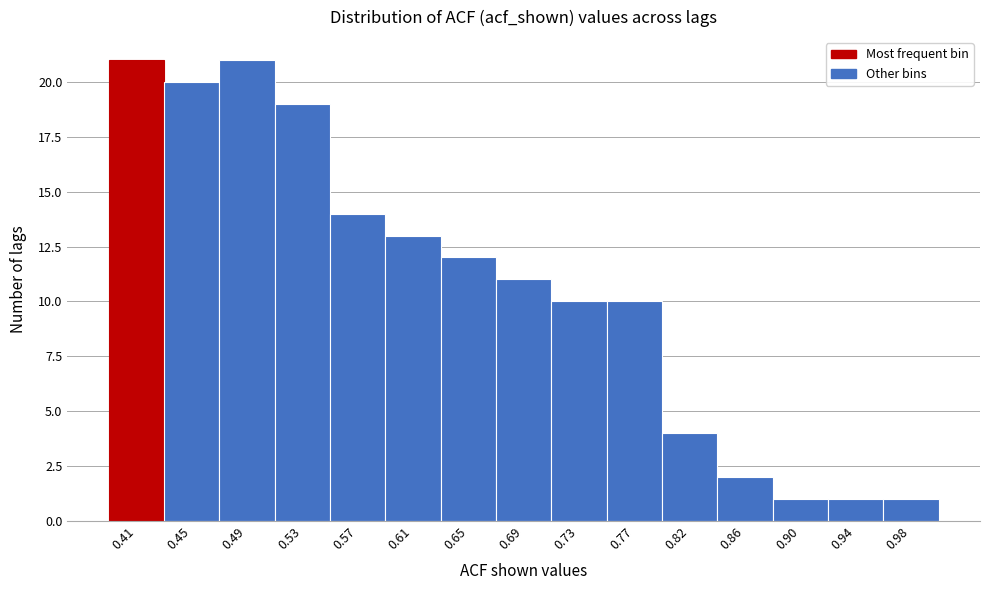

Reading left to right, list every bar in this chart as the range it spans on the x-axis followed by its height. Neither the bar edges nor the heights are printed on the chart, so give them approximately, as read against the axes.

0.385 to 0.426: 21
0.426 to 0.467: 20
0.467 to 0.508: 21
0.508 to 0.549: 19
0.549 to 0.590: 14
0.590 to 0.631: 13
0.631 to 0.672: 12
0.672 to 0.713: 11
0.713 to 0.754: 10
0.754 to 0.795: 10
0.795 to 0.836: 4
0.836 to 0.877: 2
0.877 to 0.918: 1
0.918 to 0.959: 1
0.959 to 1.000: 1